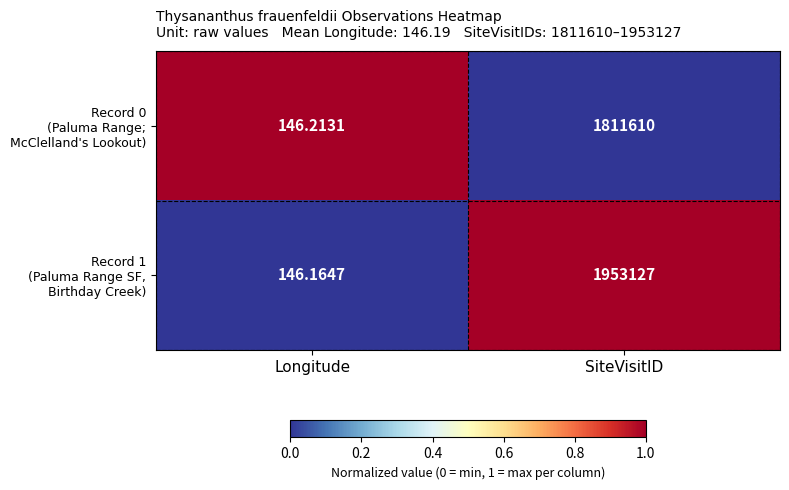

At which category is the sum across all series the highest?

SiteVisitID